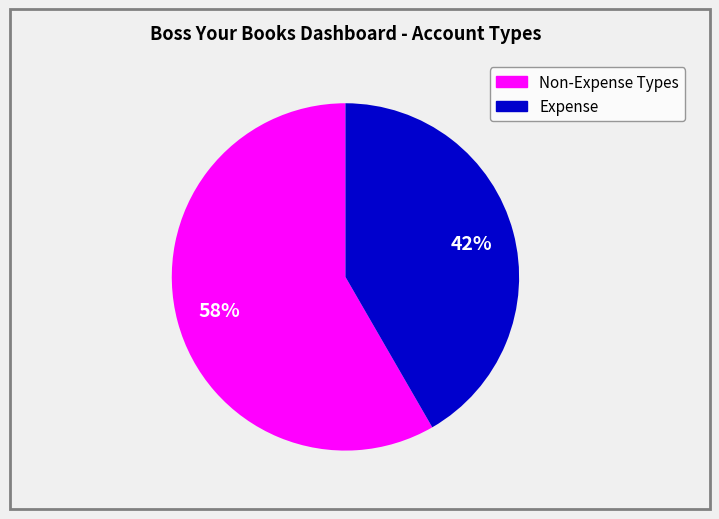

Is there a majority slice in this chart?

Yes